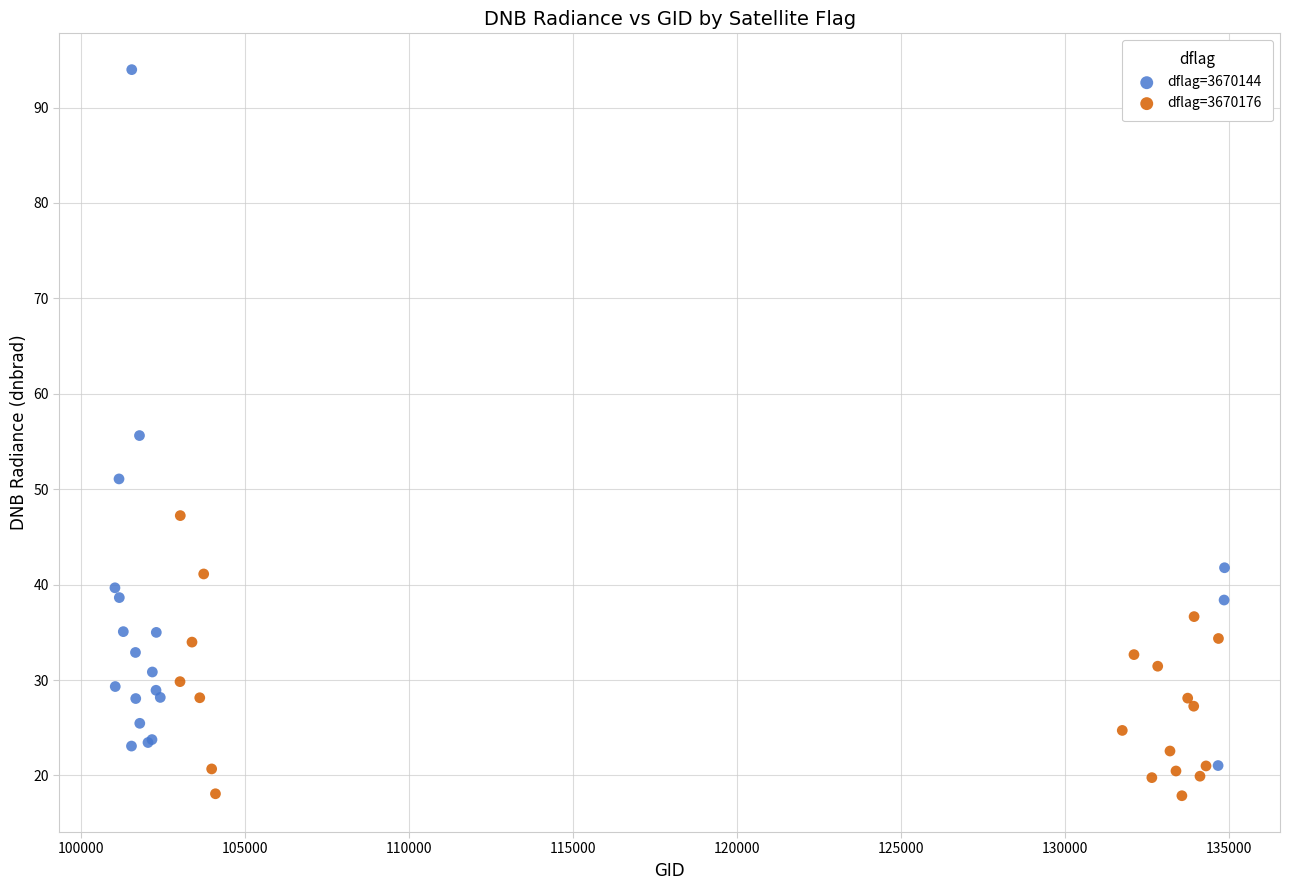

Which series has the largest Y range (max minus min)?

dflag=3670144